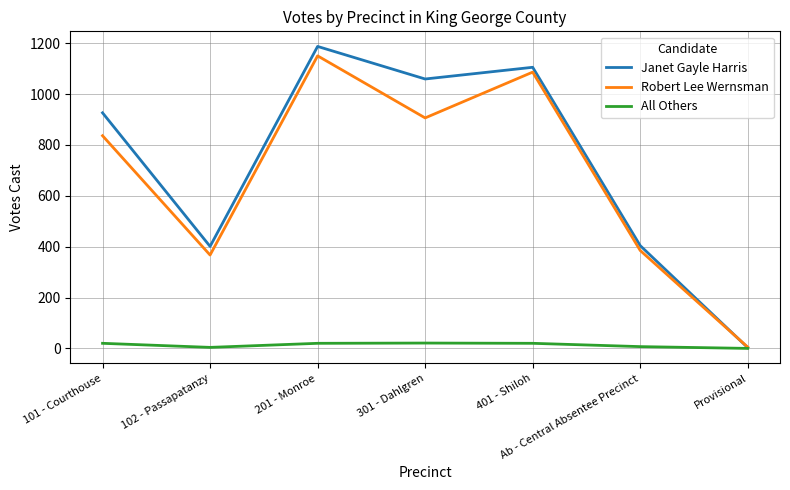

Is the value of All Others at 102 - Passapatanzy greater than the value of Robert Lee Wernsman at 102 - Passapatanzy?

No